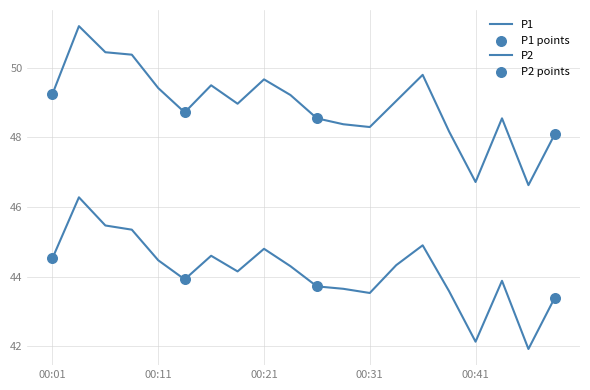

How many lines are shown in the chart?

2